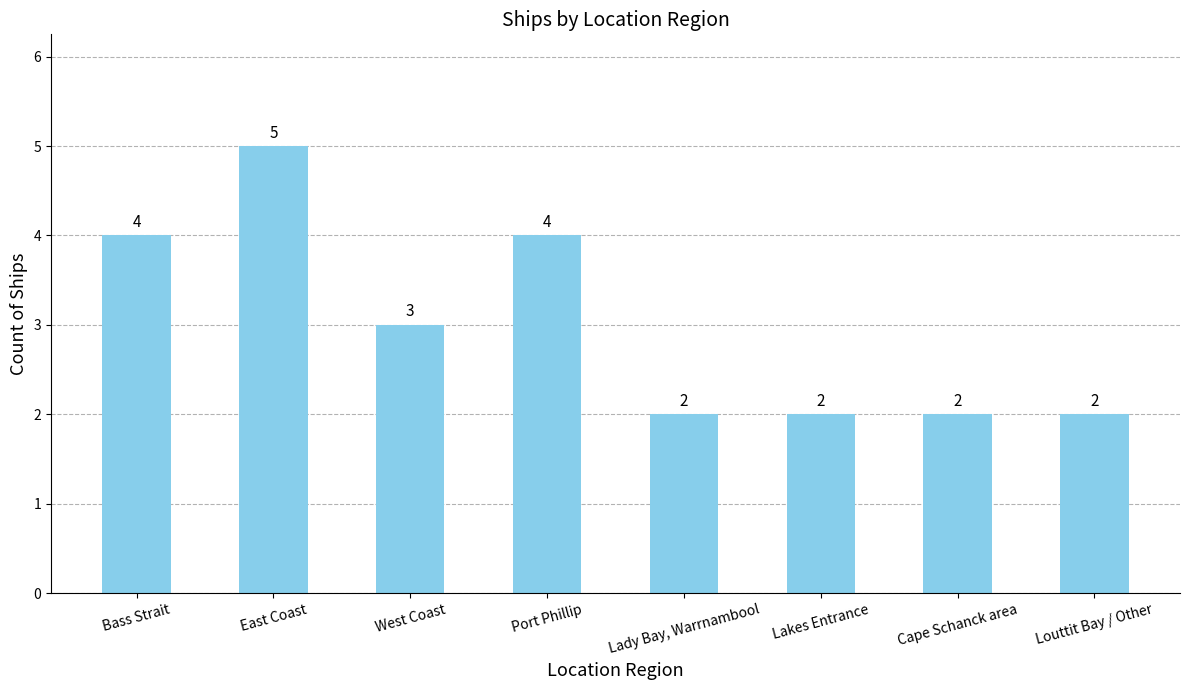

What is the sum of the values at Cape Schanck area and East Coast?

7